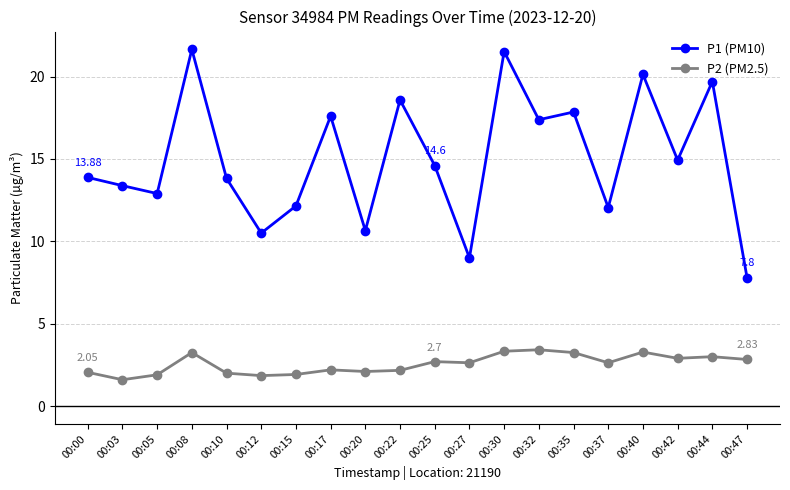

Is this an area chart (filled region under the line)?

No